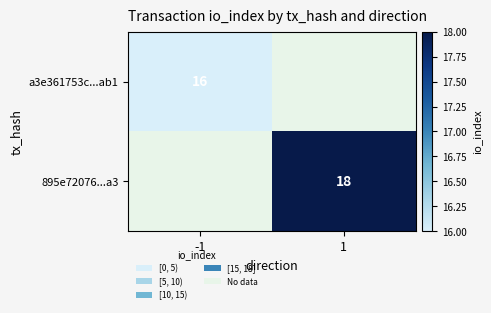

True or false: 895e72076...a3 has a value of 29 at 1.

False